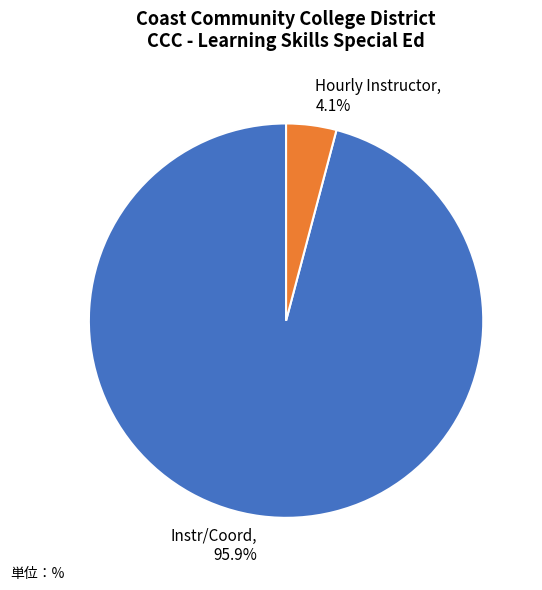

To the nearest percent, what portion does Instr/Coord represent?

96%